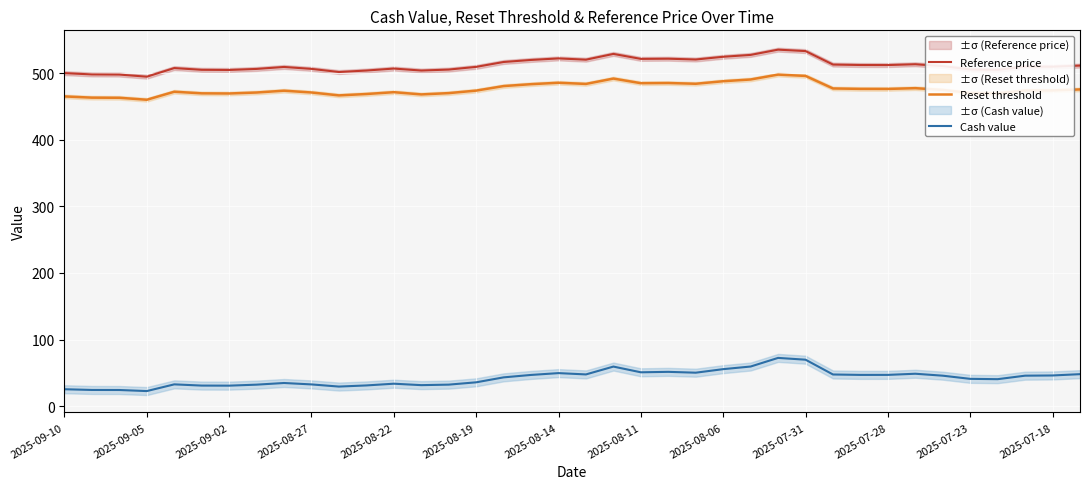

The value of Cash value at 2025-08-22 is 33.6. True or false?

True